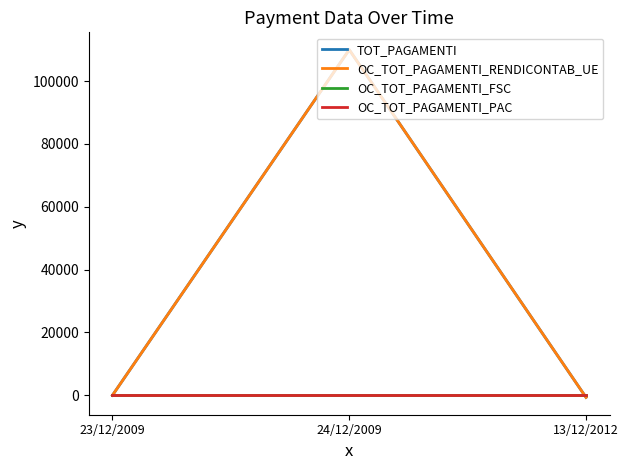

Does the chart have visible grid lines?

No